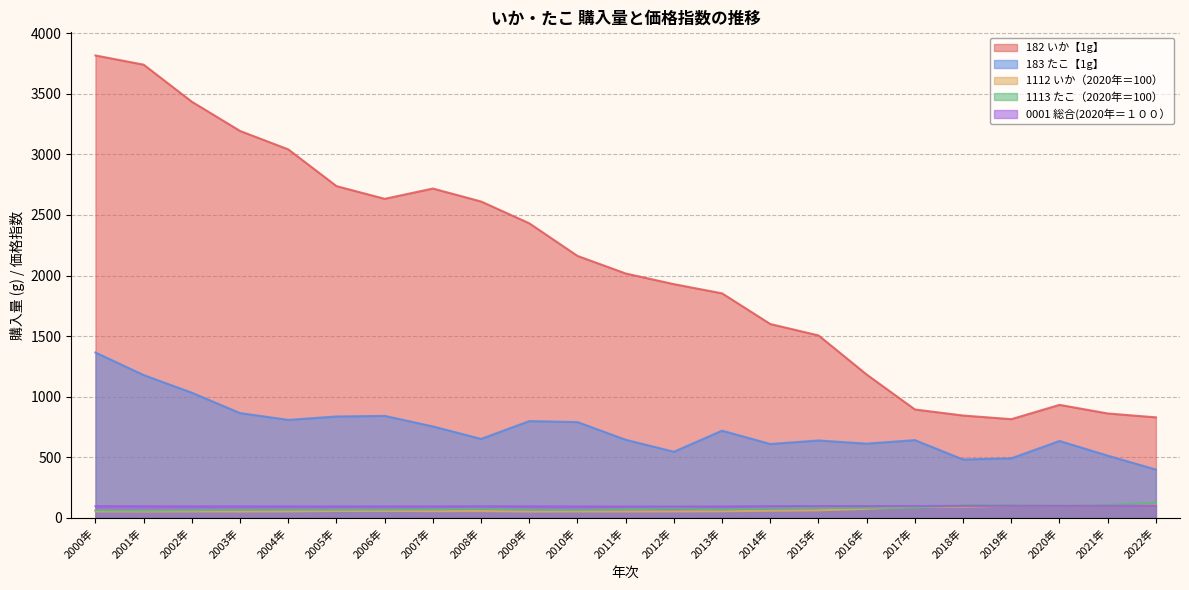

Which category has the lowest value in the 1112 いか（2020年＝100） series?

2009年